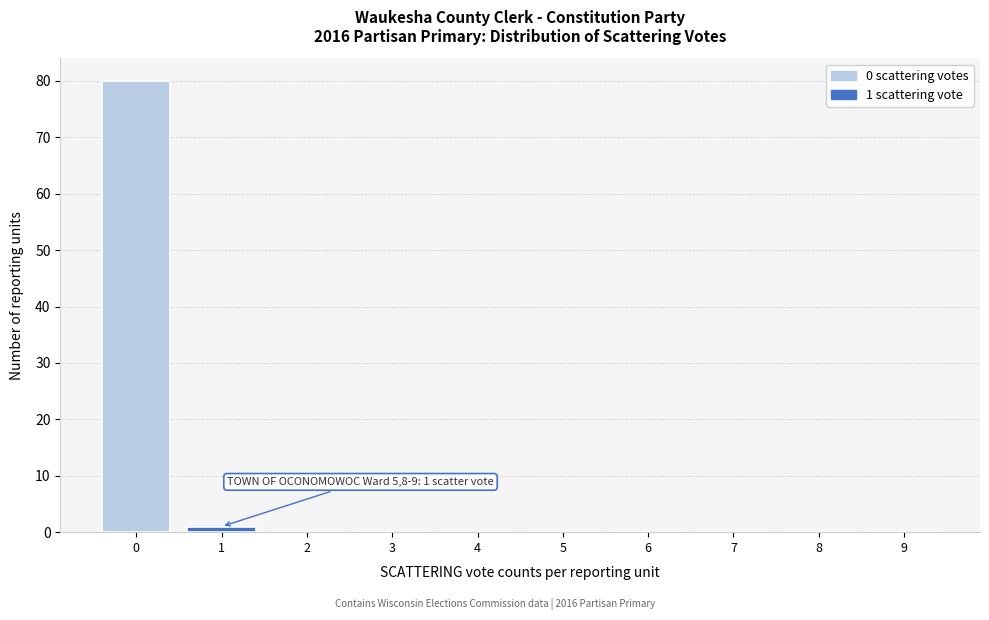

Reading right to left, what are all the values shown in this chart?

9=0	8=0	7=0	6=0	5=0	4=0	3=0	2=0	1=1	0=80